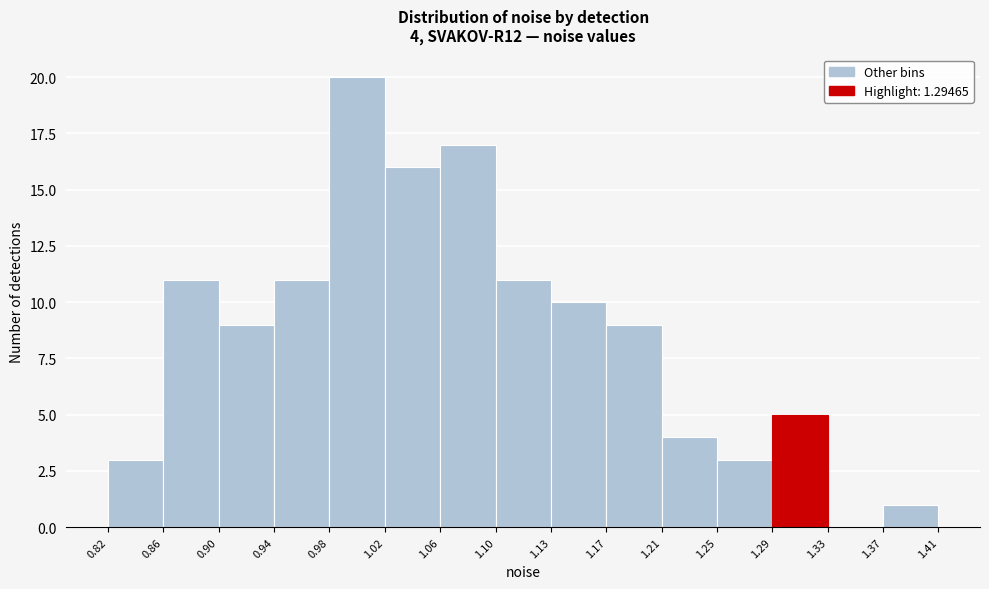

Which range on the x-axis has the tallest bar?

0.98 to 1.02